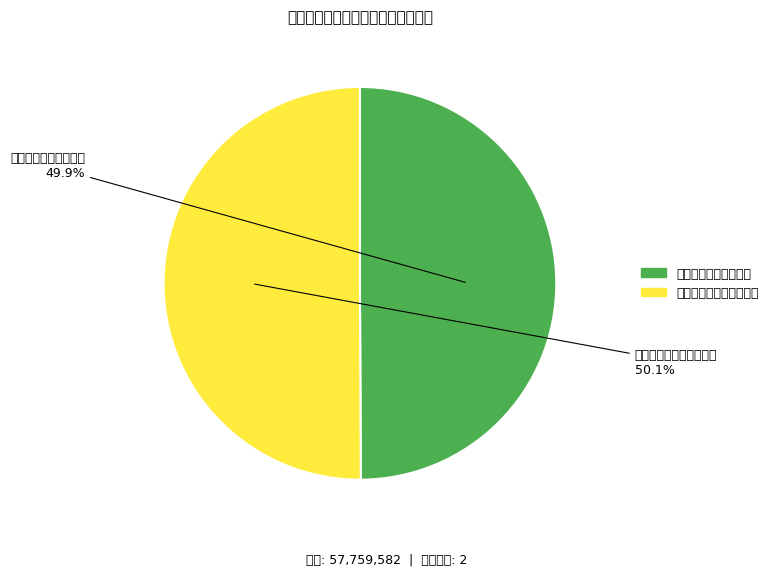

Do 福州市长乐区人民医院 and 福州市长乐区妇幼保健院 together represent more than half of the pie?

Yes